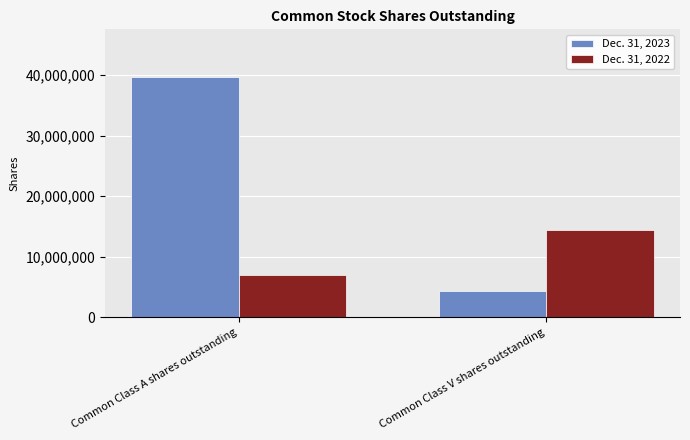

How many bars are there in total?

4